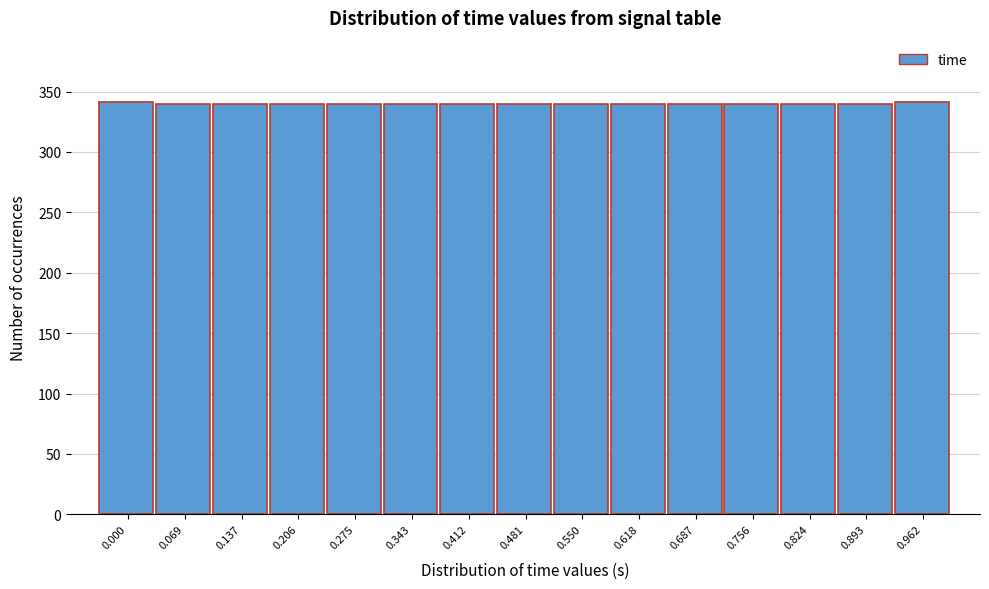

What is the sum of all values?

5102